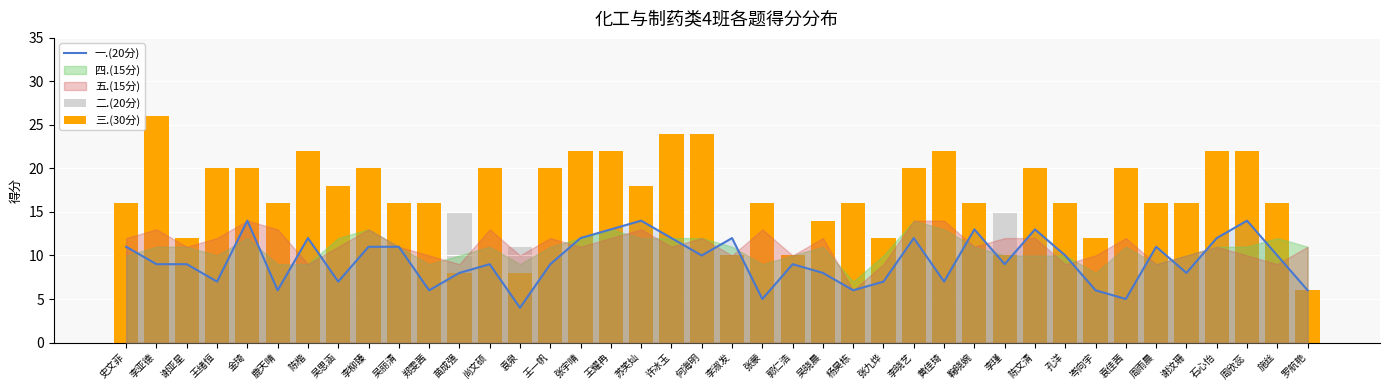

Is it true that 二.(20分) equals 6 at 孔洋?

False